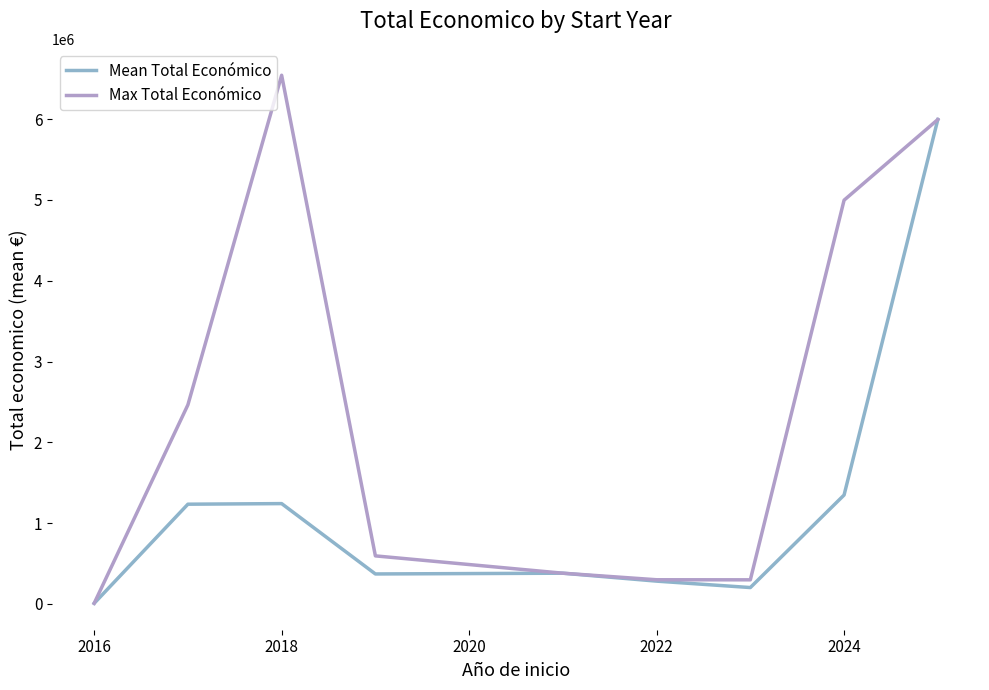

Which series has the widest spread of values?

Max Total Económico